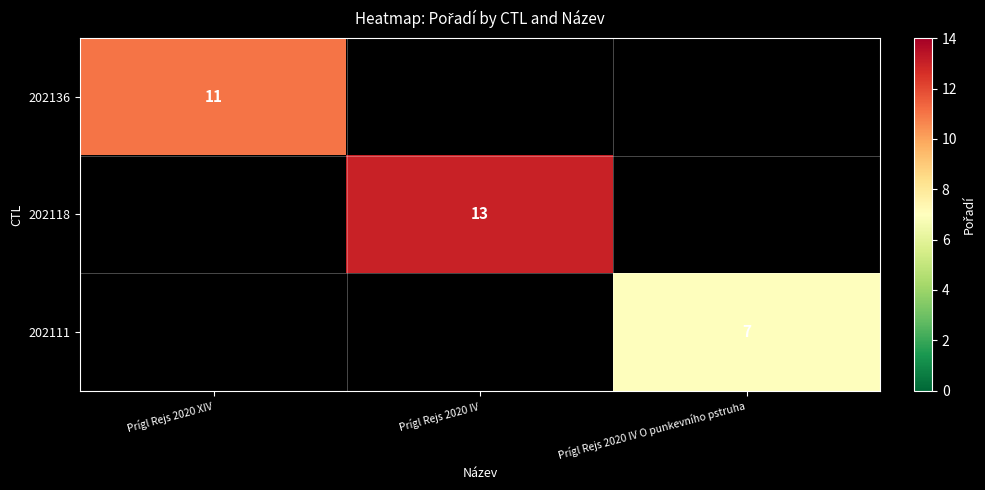

The 202136 series shows 2 at Prígl Rejs 2020 XIV. True or false?

False